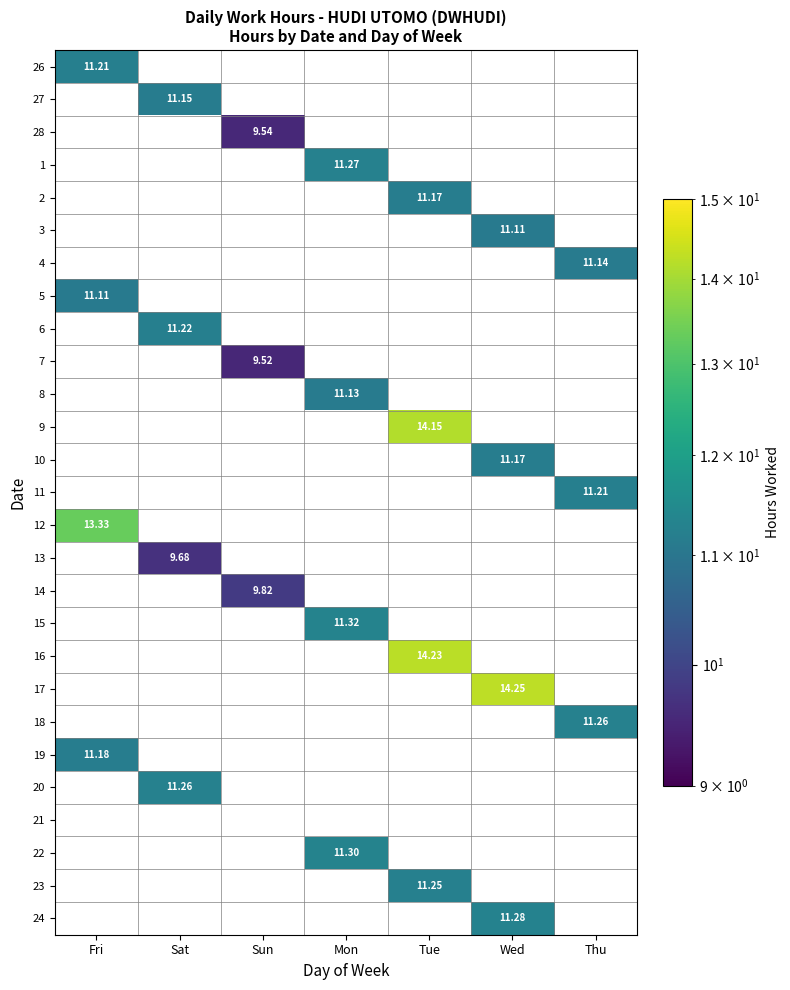

The value of 16 at Tue is 24.5. True or false?

False